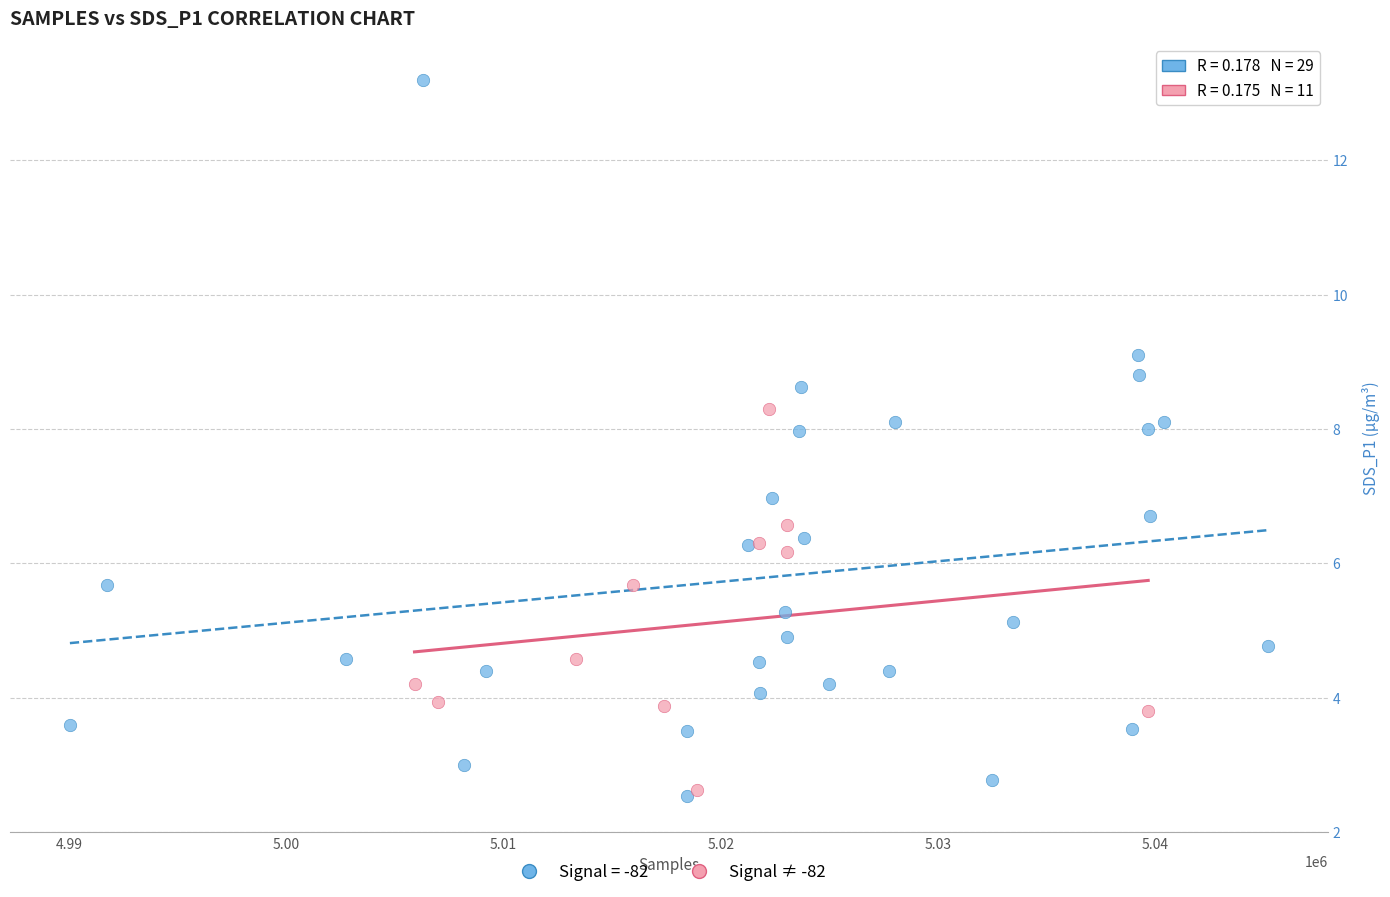

Which series contains the highest Y value?

Signal = -82